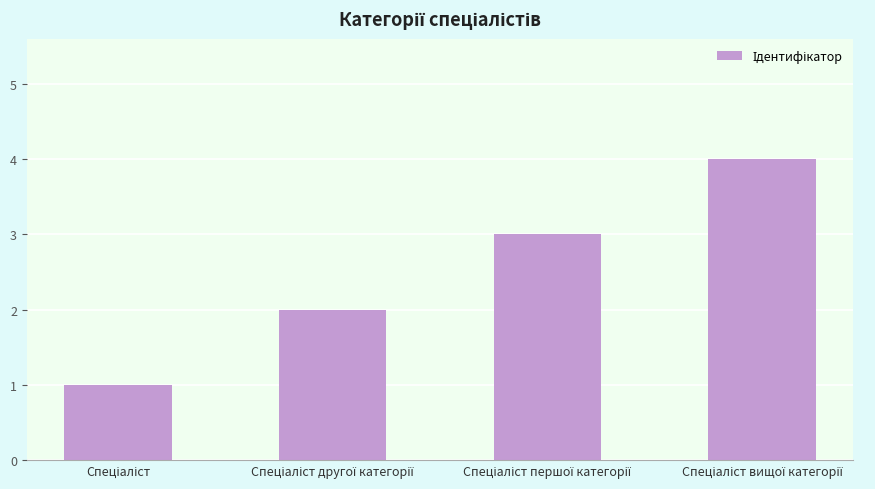

Does the chart contain stacked bars?

No